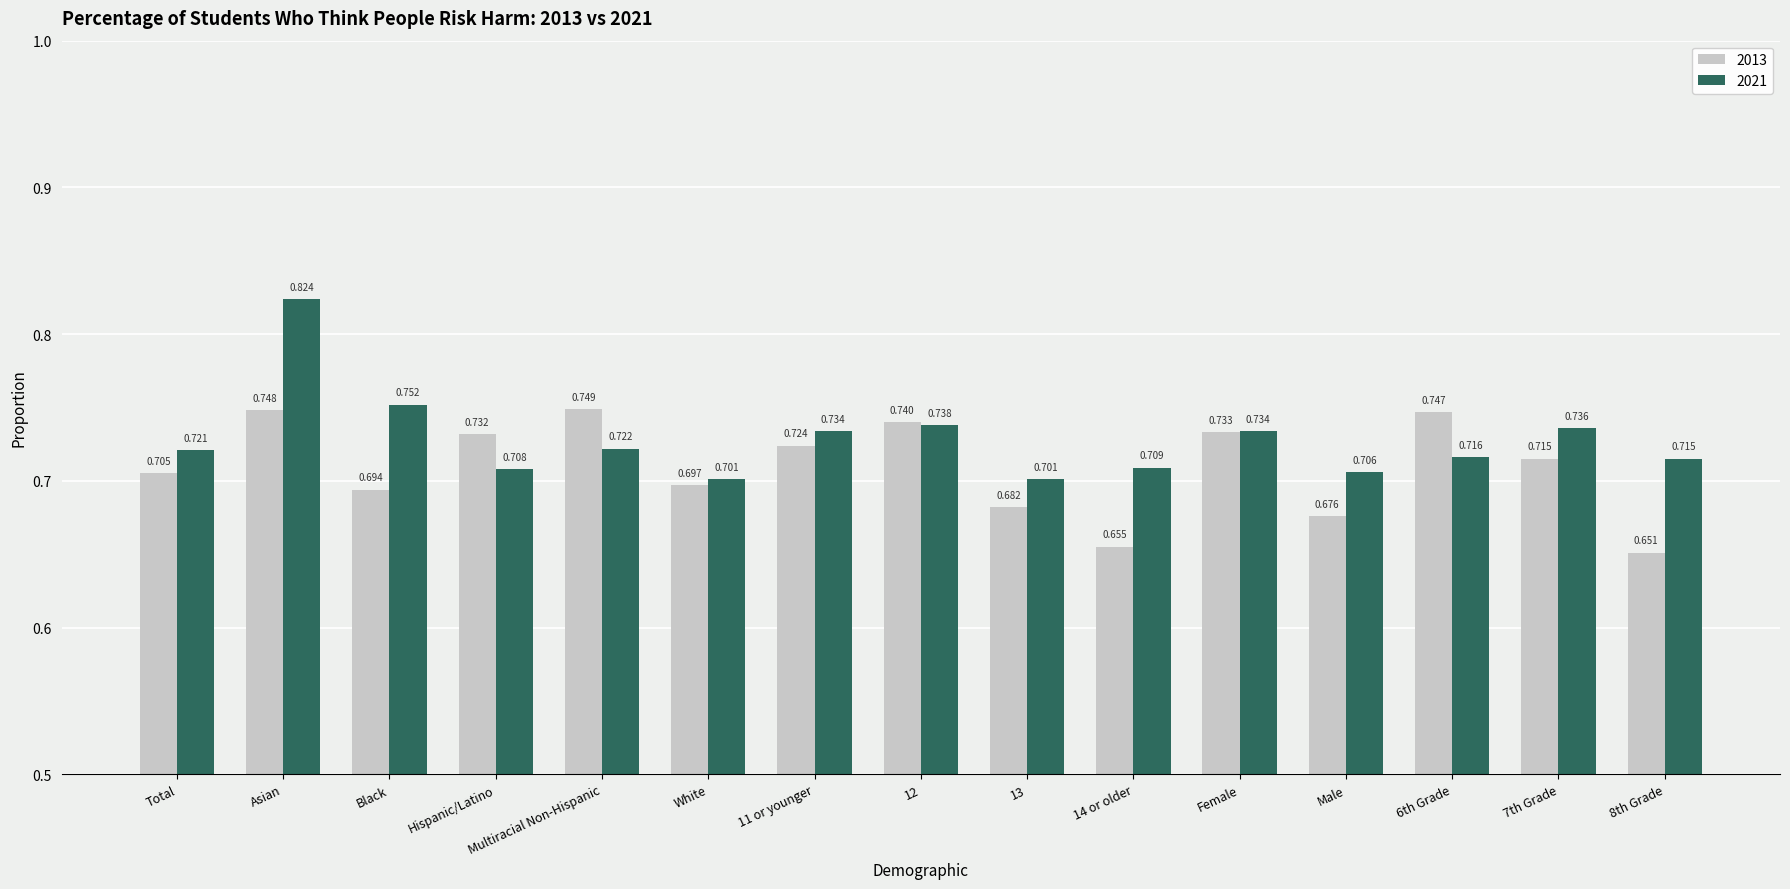

Is it true that 2013 equals 0.5 at Female?

False